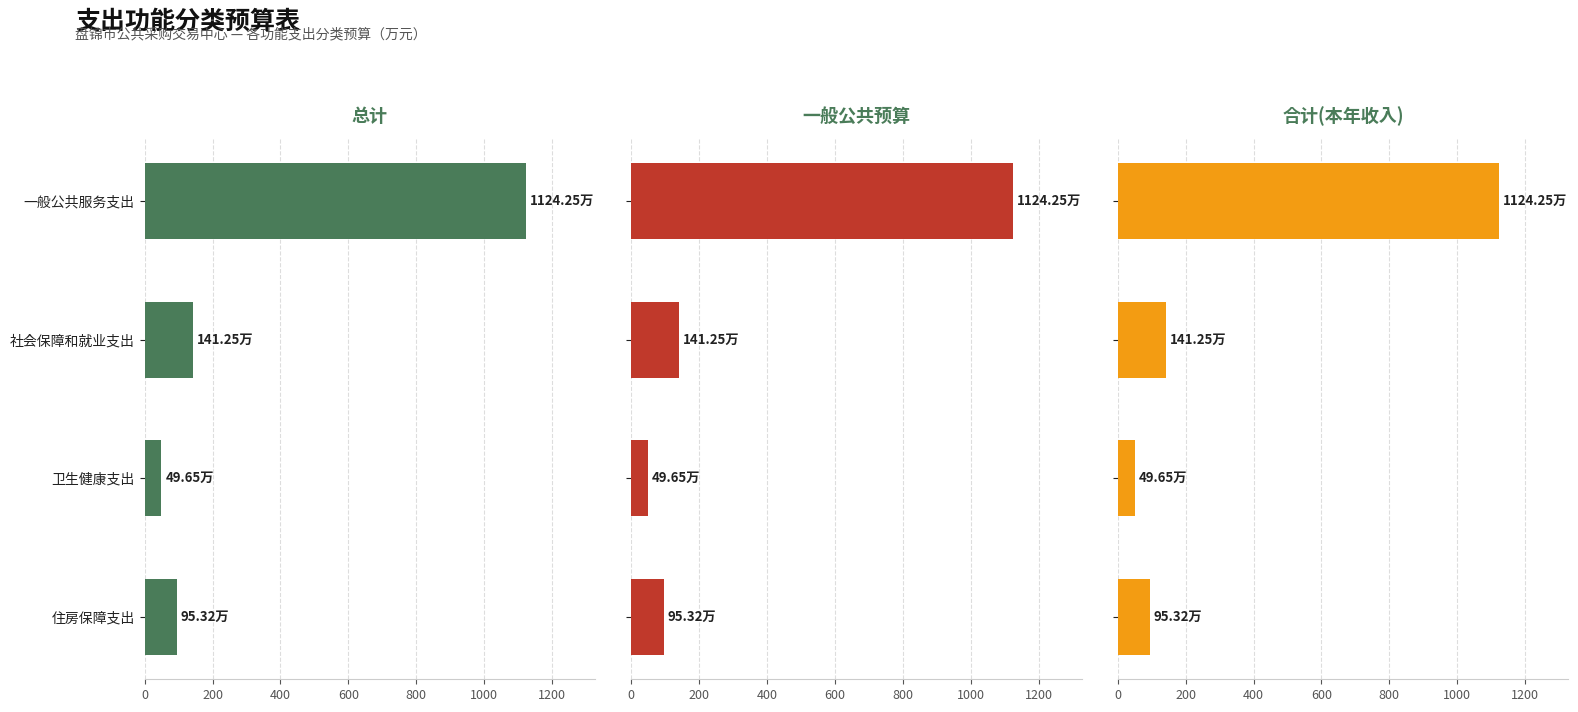

Is it true that 合计(本年收入) equals 64.6 at 600?

False